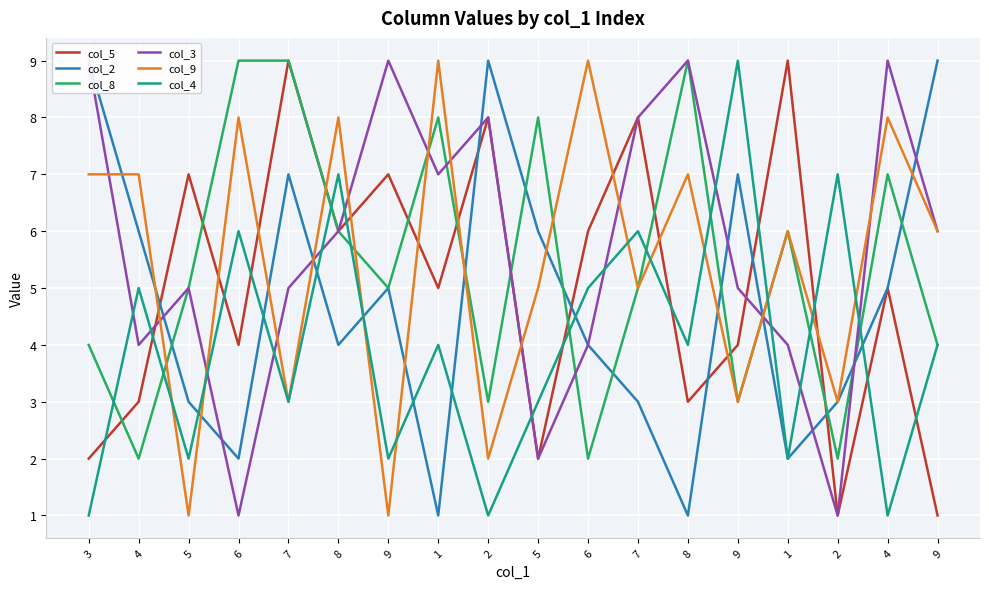

At which category does the chart reach its peak across all series?

7